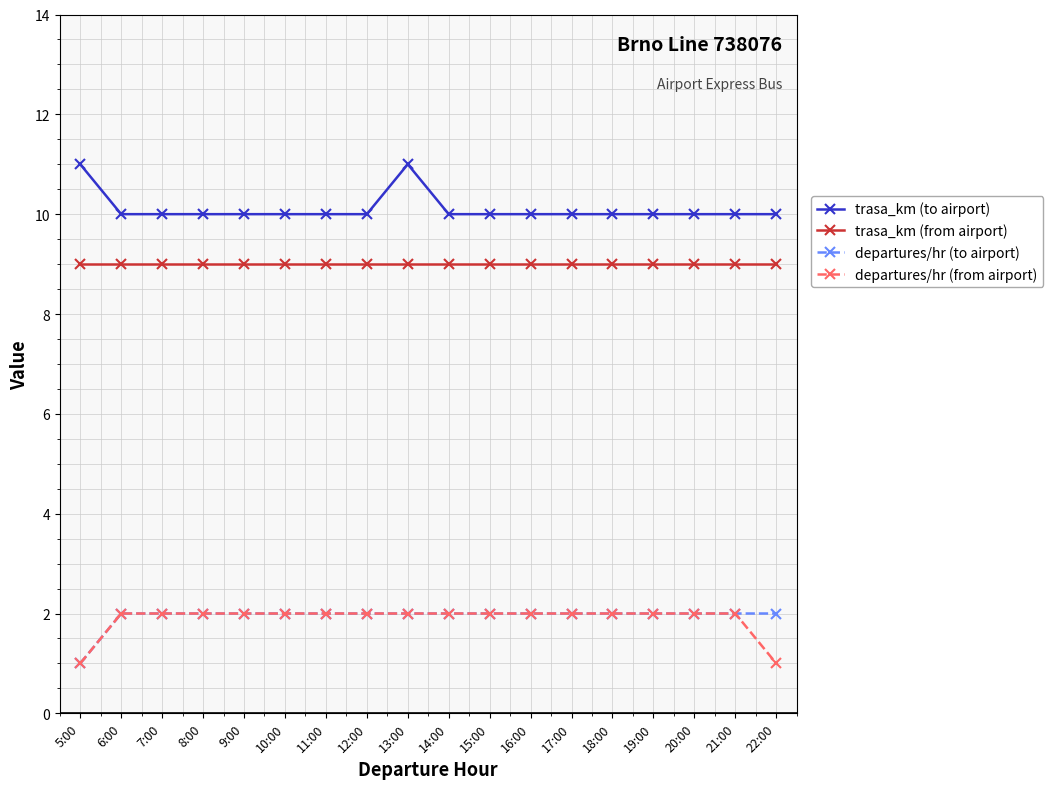

Which series has the largest total across all categories?

trasa_km (to airport)